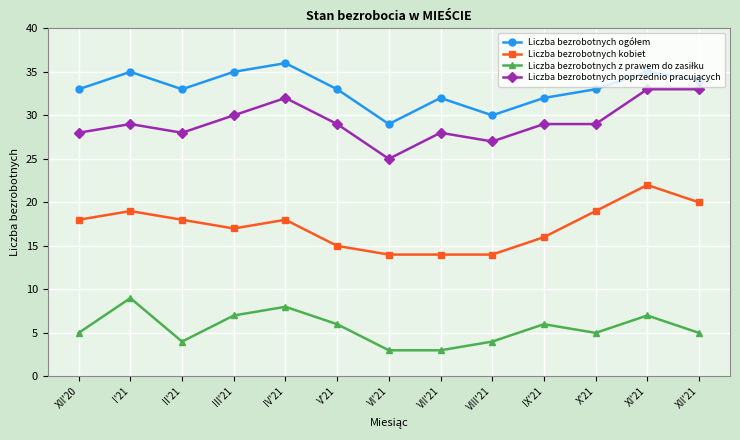

Which series changed the most between VII'21 and XI'21?

Liczba bezrobotnych kobiet